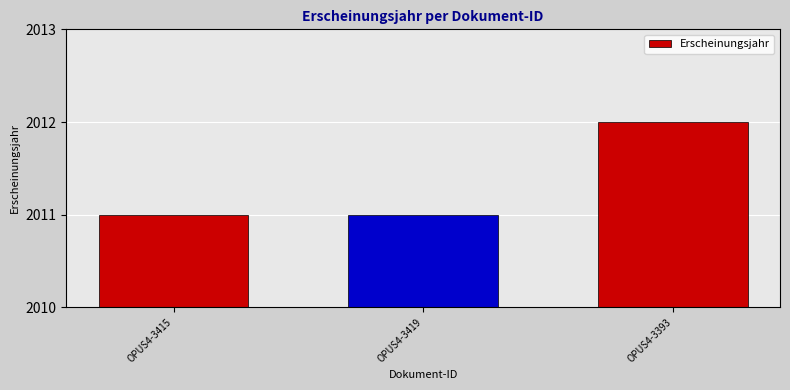

What is the sum of the values at OPUS4-3415 and OPUS4-3393?

4023